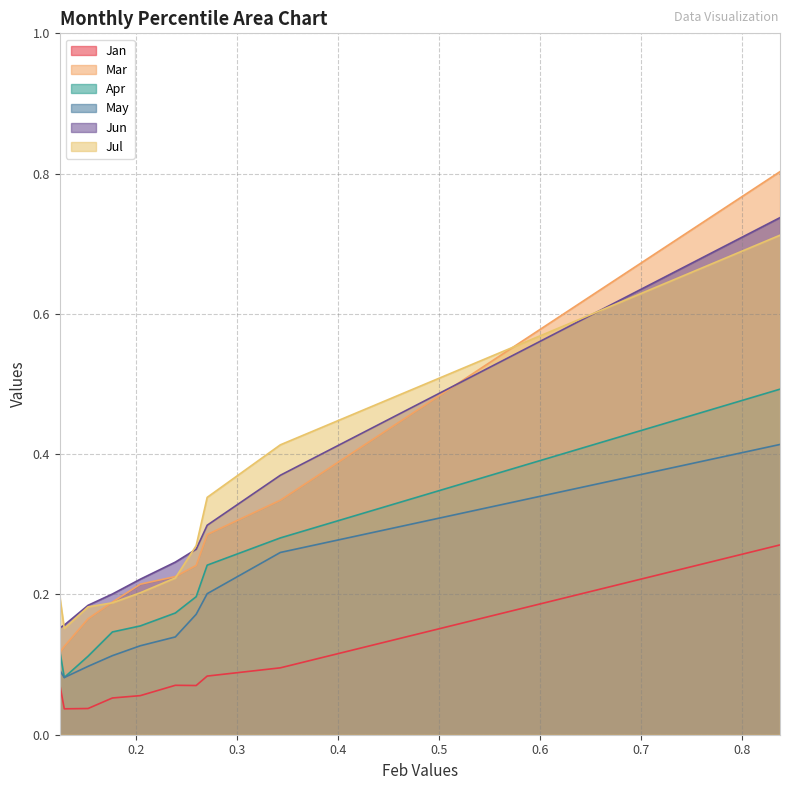

True or false: Apr and Jan intersect in this chart.

False